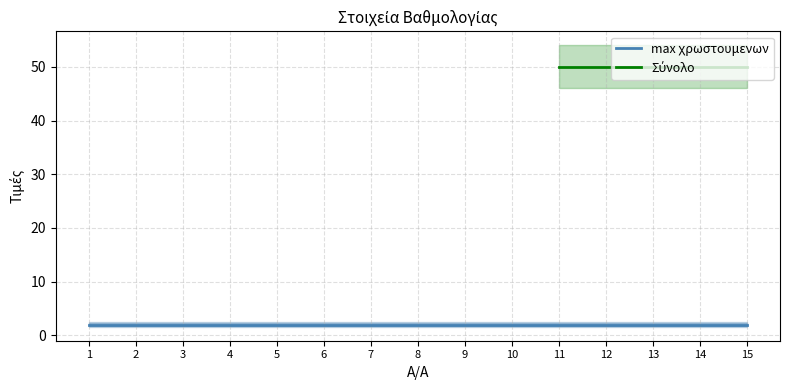

Does the chart display data point markers on the line(s)?

No